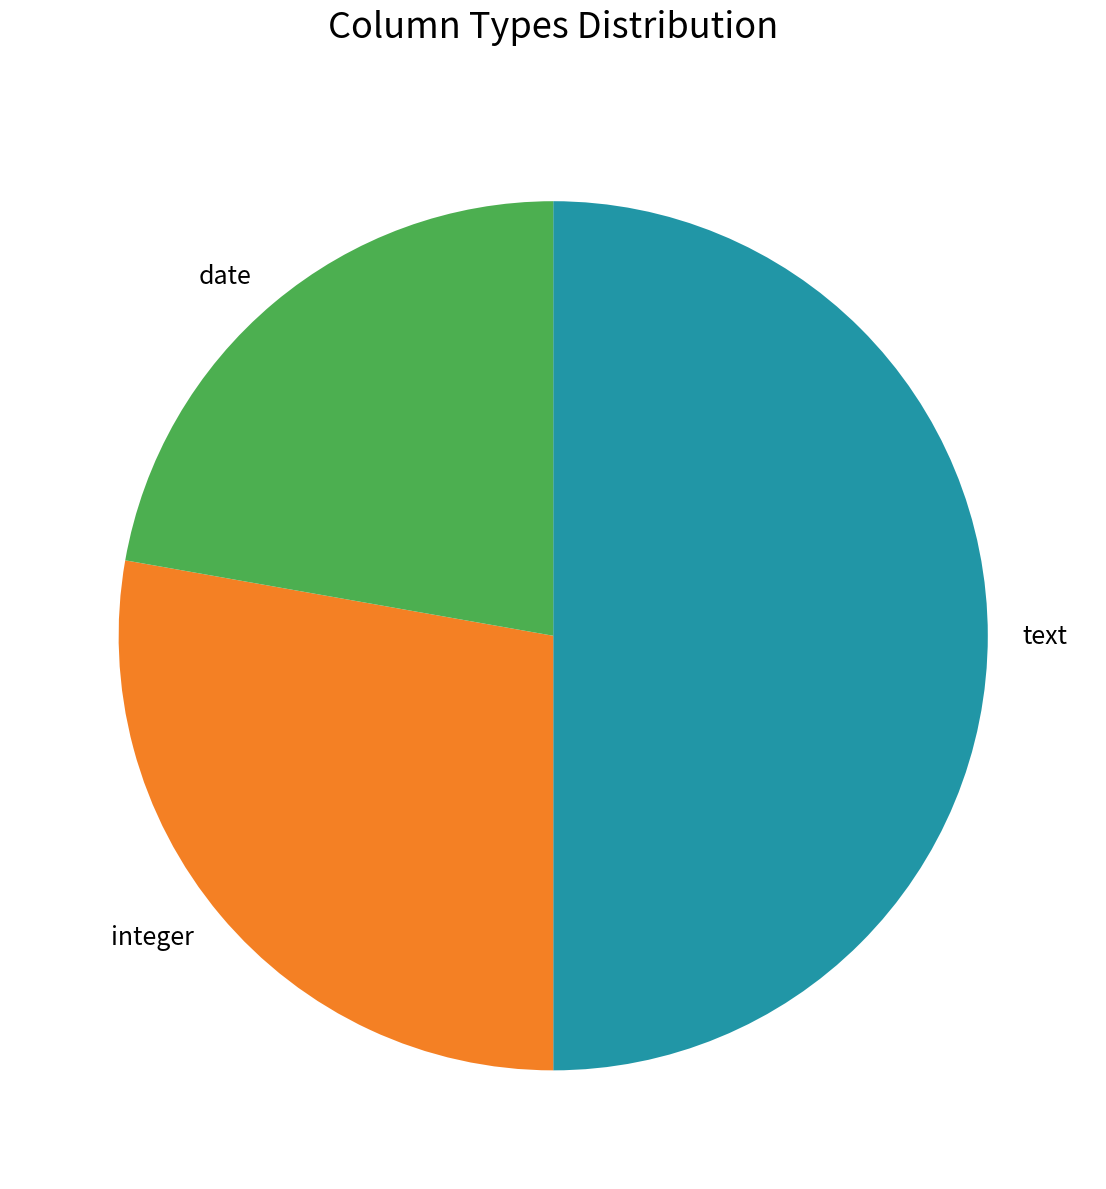

How many slices are in this pie chart?

3